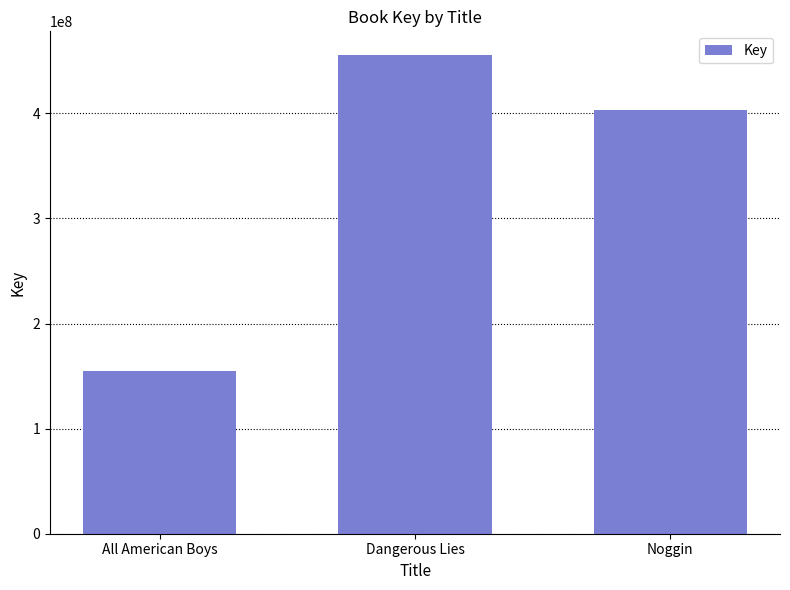

What is the minimum value shown in the chart?

154558184